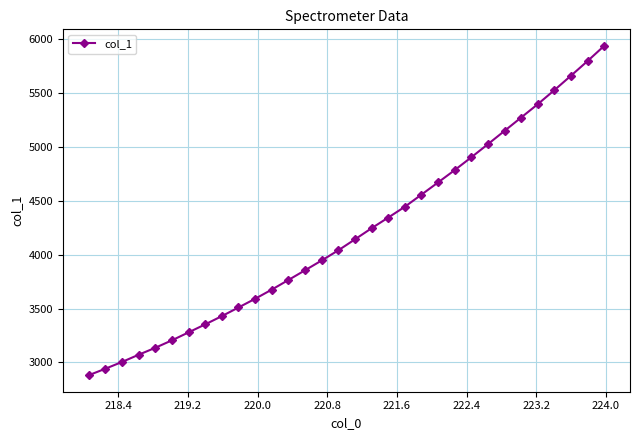

What is the value of the 31st point from the left?

5798.4